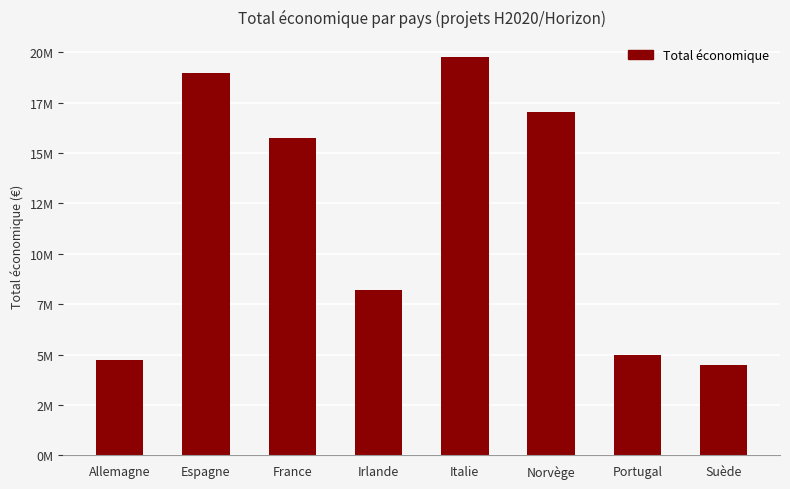

Which category has the highest value across all series?

Italie